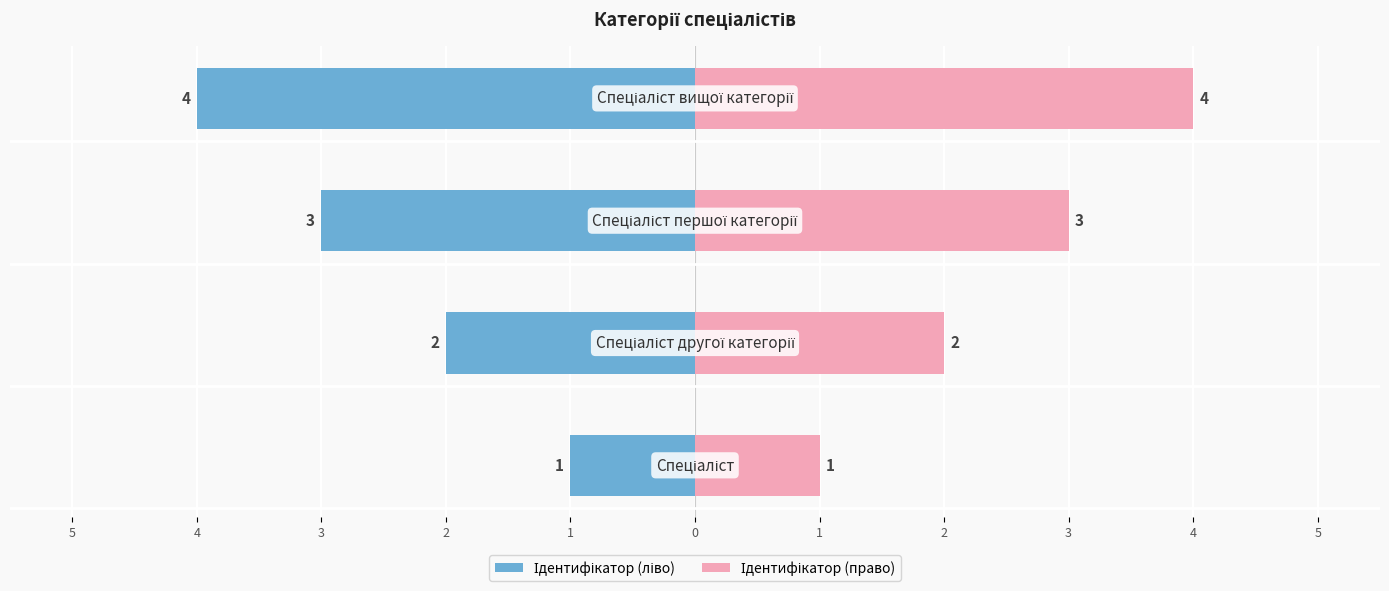

Reading right to left, list all the values displayed in this chart.

Ідентифікатор (ліво): 2=-4	3=-3	4=-2	5=-1
Ідентифікатор (право): 2=4	3=3	4=2	5=1